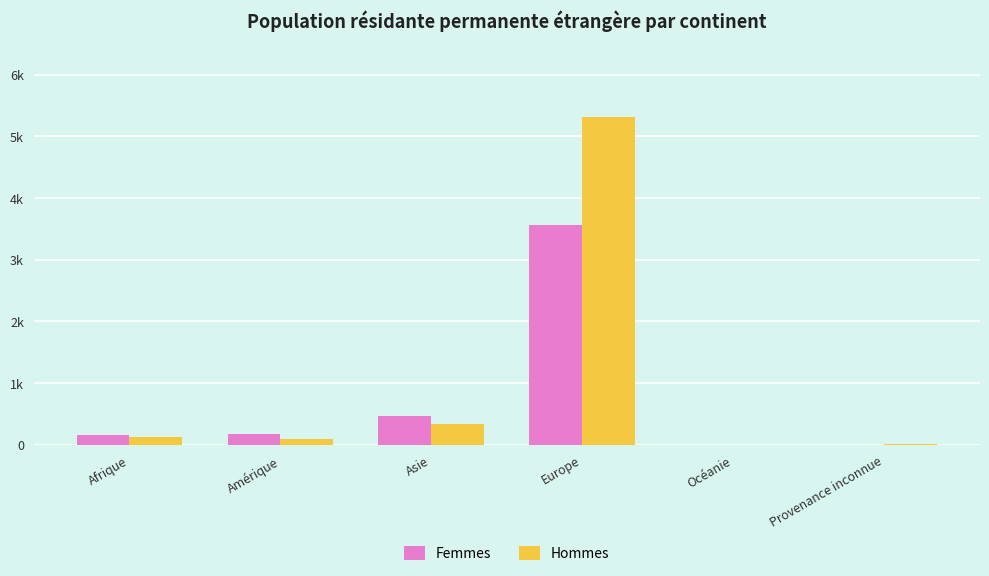

Which category has the lowest value in the Femmes series?

Océanie